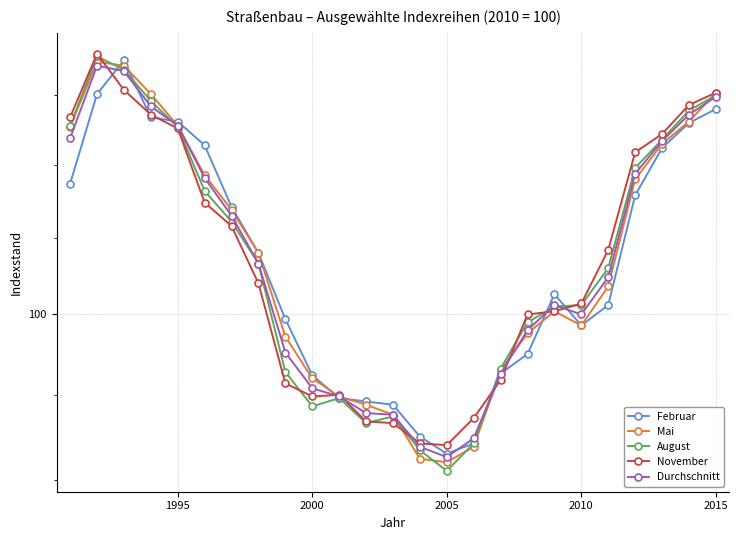

What are all the series names shown in the legend?

Februar, Mai, August, November, Durchschnitt